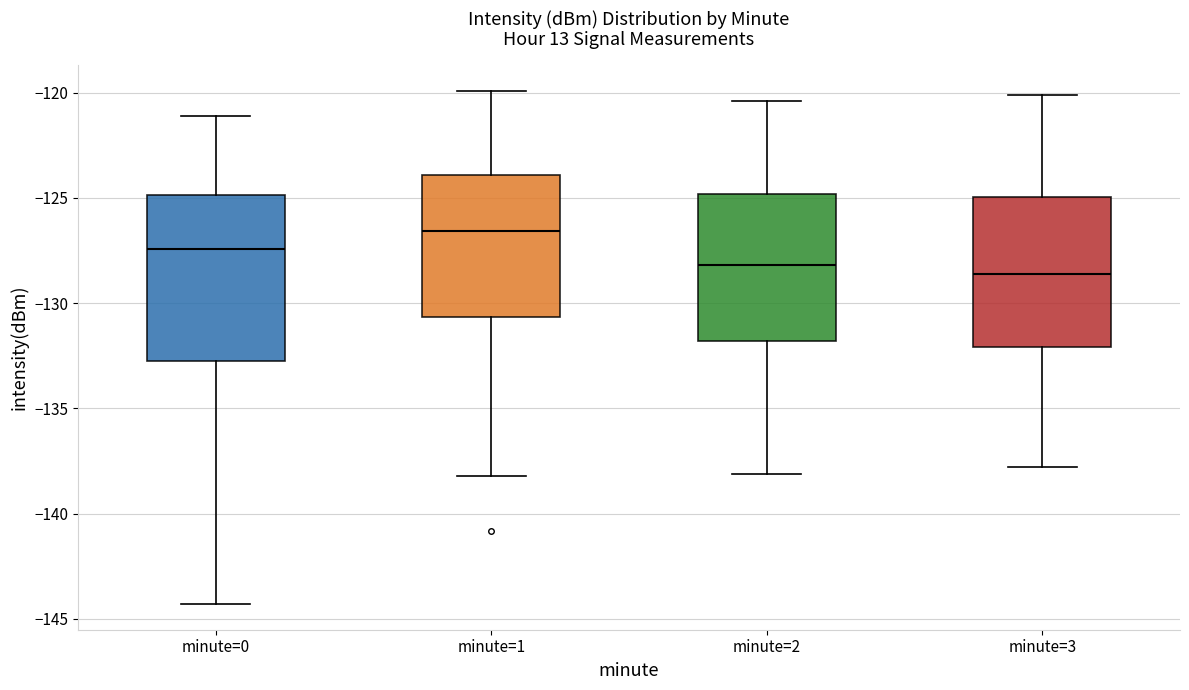

Reading left to right, read every box against the y-axis: the position of its median line, the range the box covers, and the ends of its whiskers. The values are not printed on the chart, so give them approximately, as read against the axis.

minute=0: median -127.5, box -133.0 to -125.0, whiskers -144.5 to -121.0
minute=1: median -126.5, box -130.5 to -124.0, whiskers -138.0 to -120.0
minute=2: median -128.0, box -132.0 to -125.0, whiskers -138.0 to -120.5
minute=3: median -128.5, box -132.0 to -125.0, whiskers -138.0 to -120.0